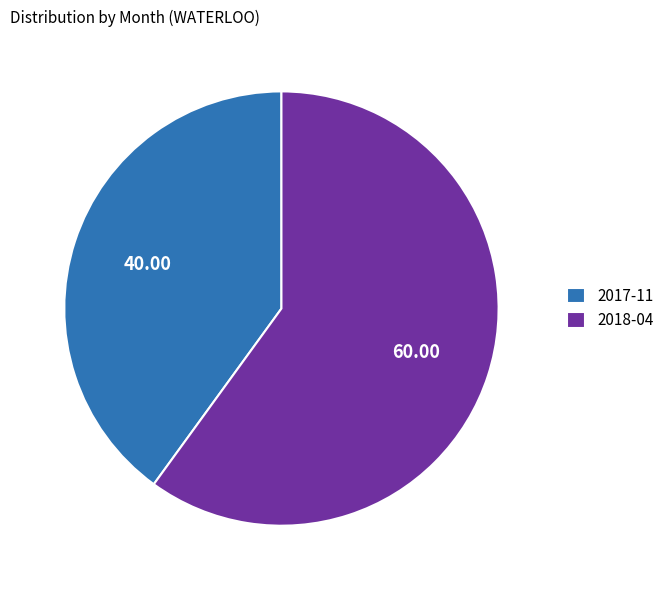

What is the ratio of the value at 2017-11 to the value at 2018-04?

0.7